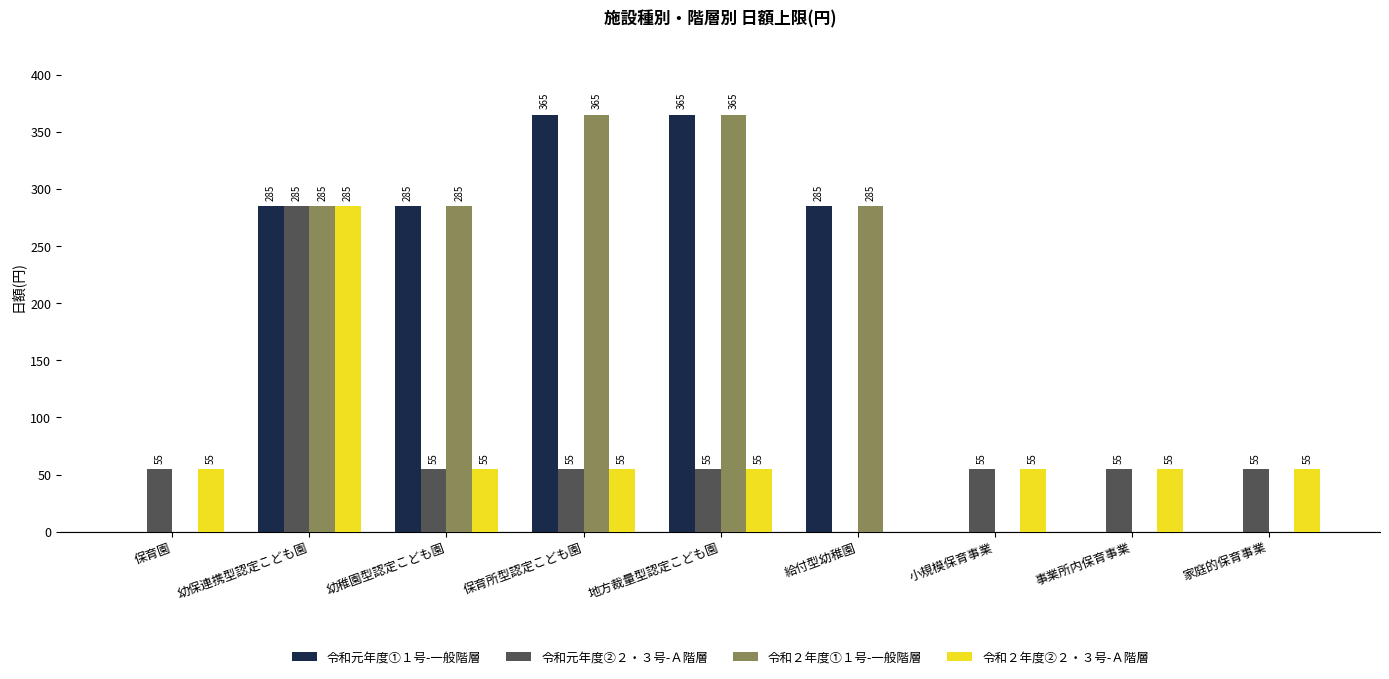

What is the maximum value shown in the chart?

365